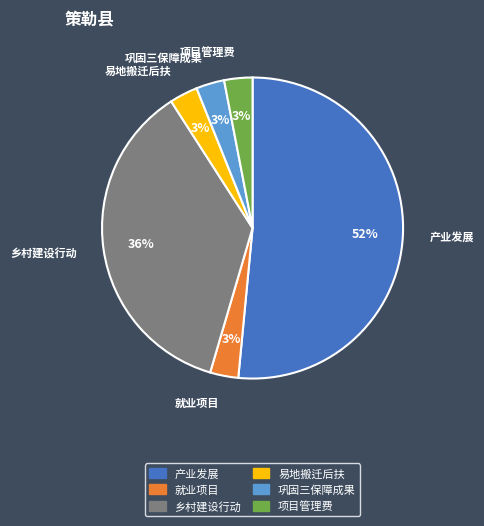

To the nearest percent, what percentage of the pie is 就业项目?

3%